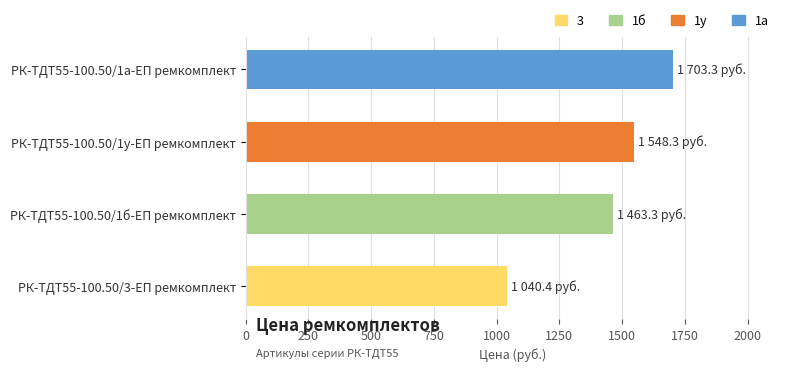

Reading top to bottom, transcribe all the data shown in this chart.

1703.3	1548.3	1463.3	1040.4